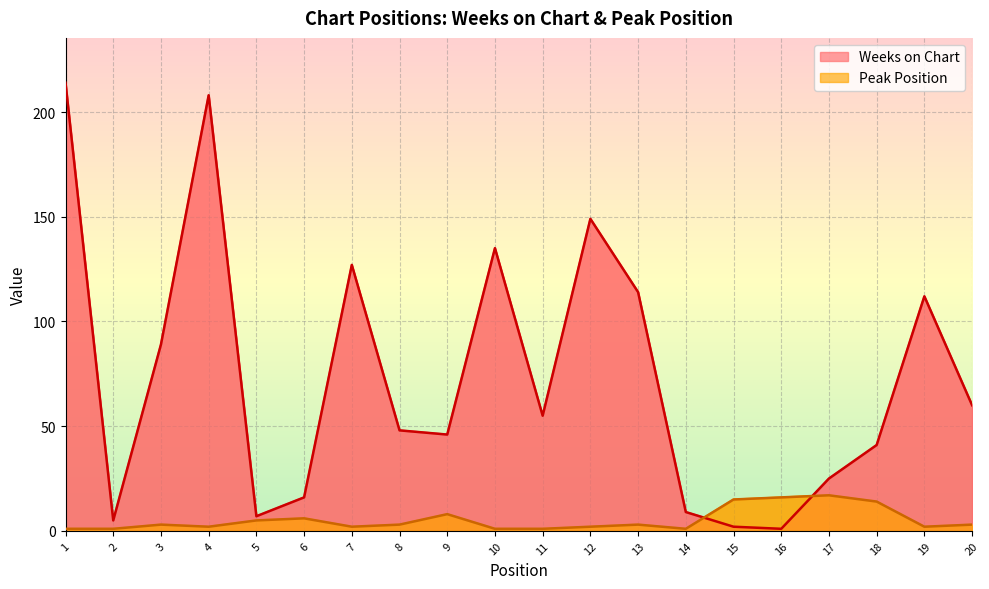

Which category has the lowest value in the Peak Position series?

1